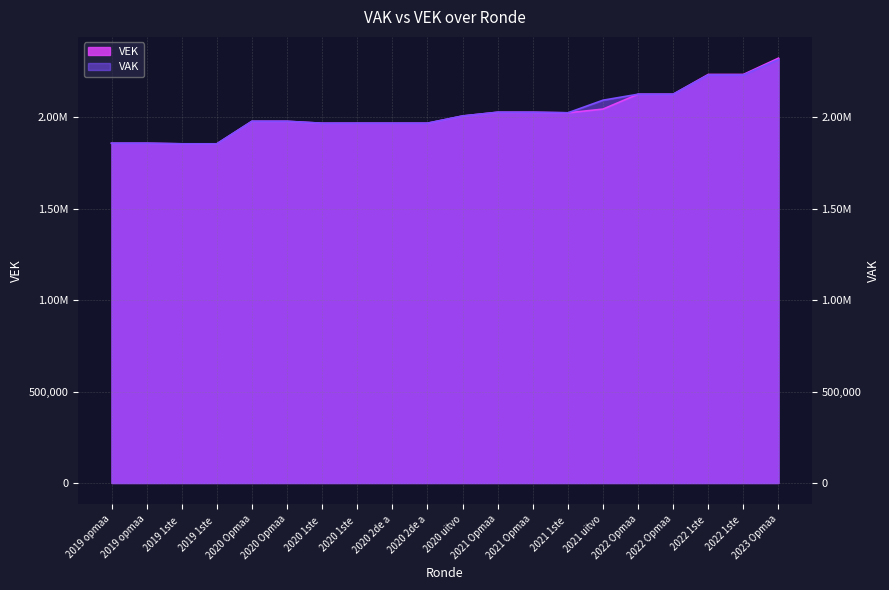

How many lines are shown in the chart?

2